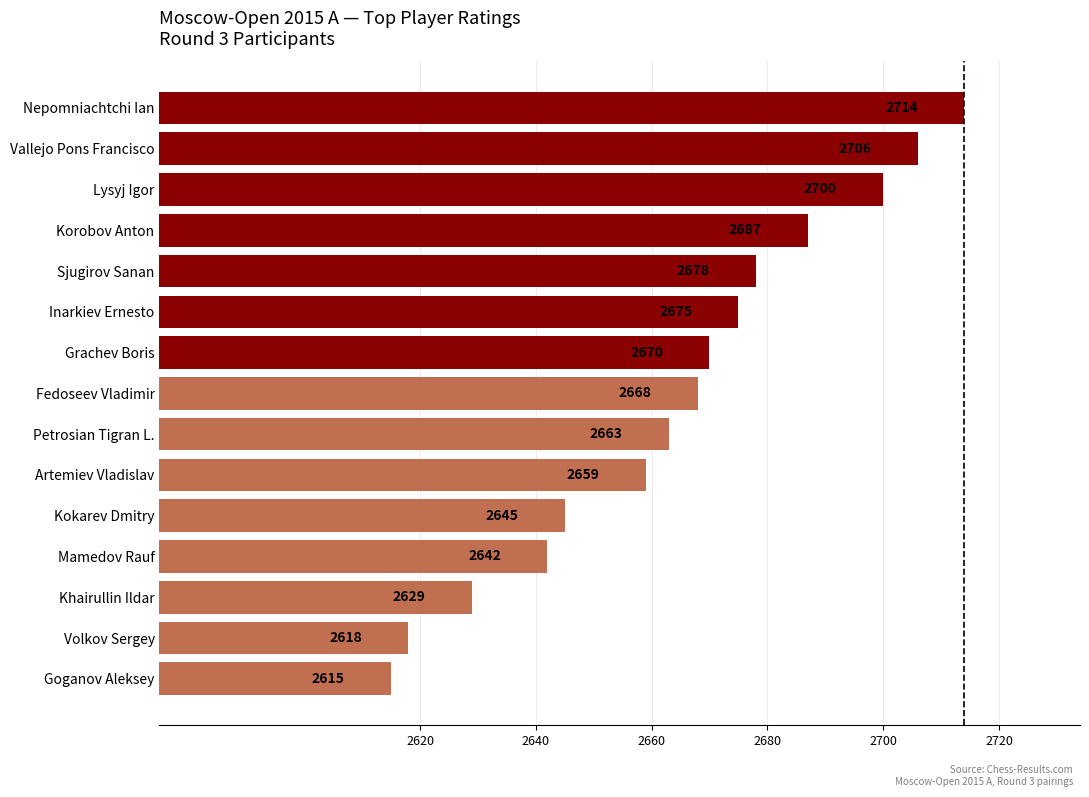

What is the sum of all values?

39969